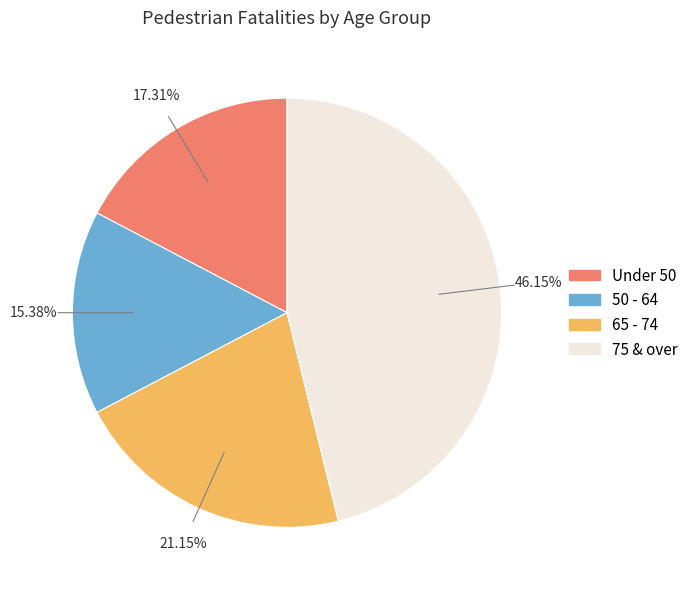

Is there a majority slice in this chart?

No